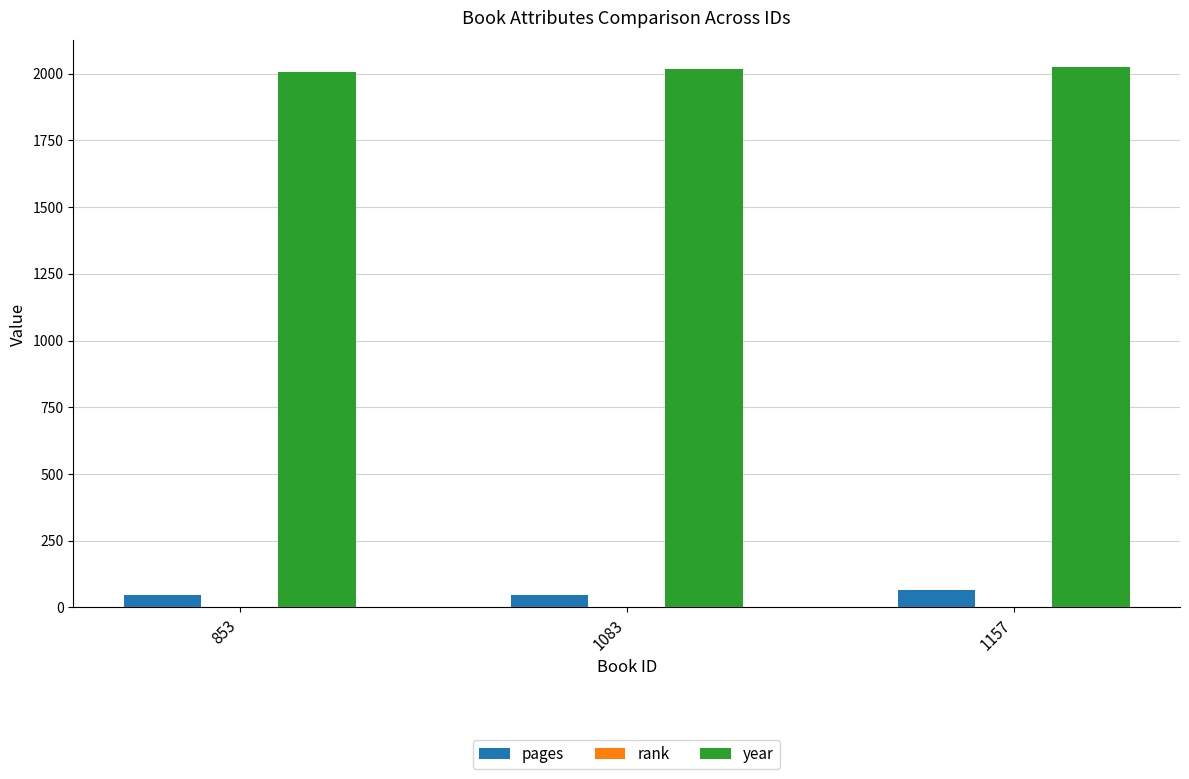

Which series has the largest total across all categories?

year